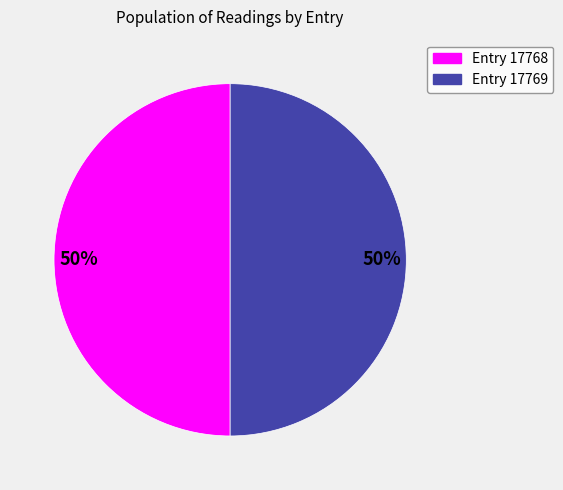

What percentage is NOT represented by 2010-03-31 21:40:47 UTC?

50.0%